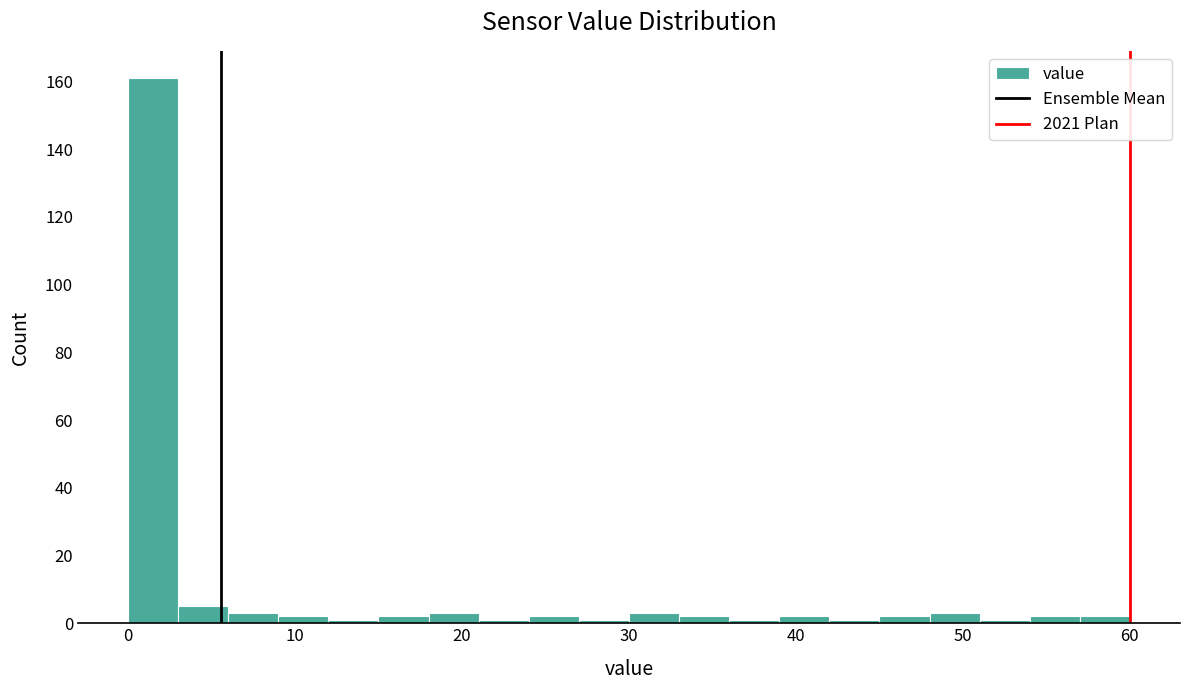

Around what value on the x-axis is the tallest bar? Give the approximate position of its centre, as read against the axis.

2